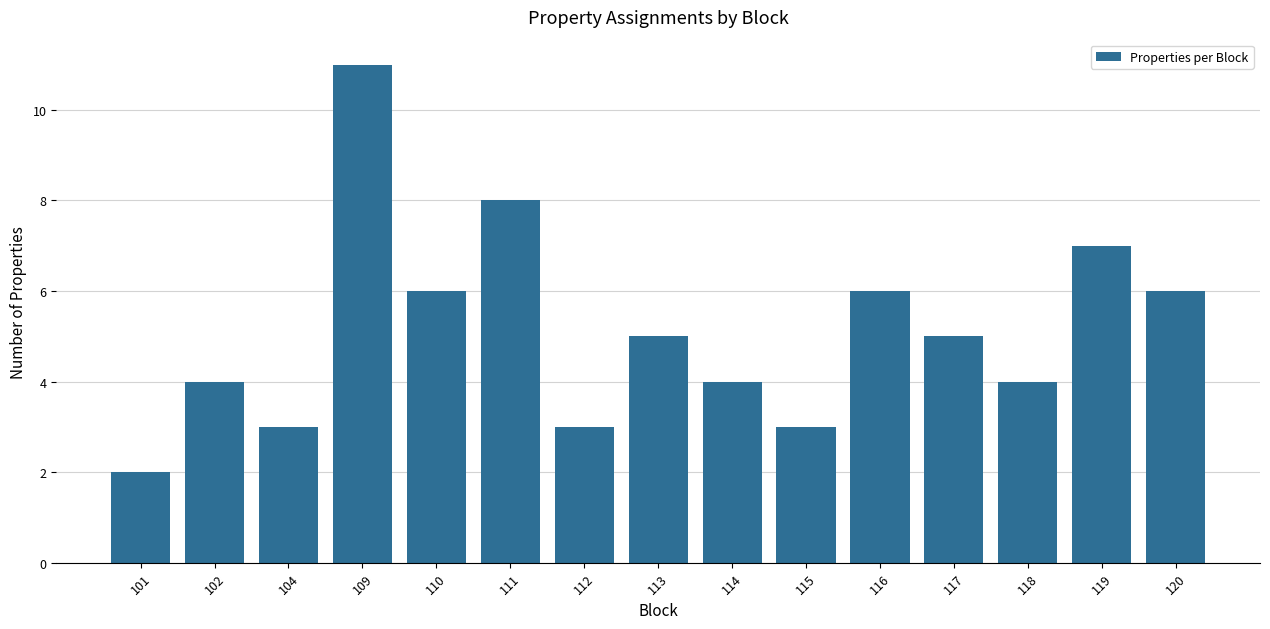

Read the value at 113.

5